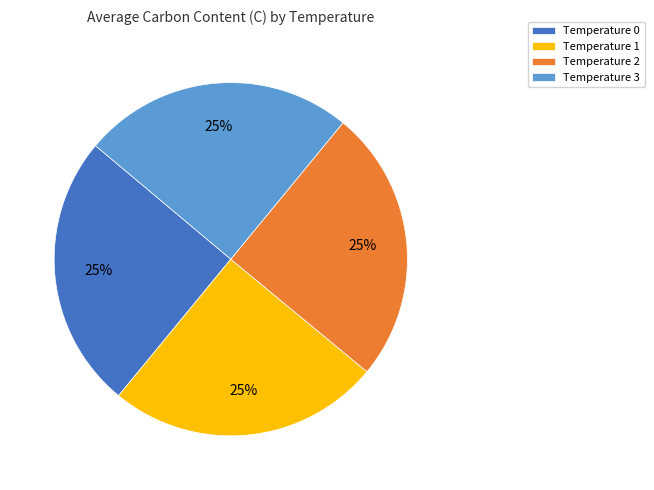

What percentage is the Temperature 3 slice, to the nearest percent?

25%